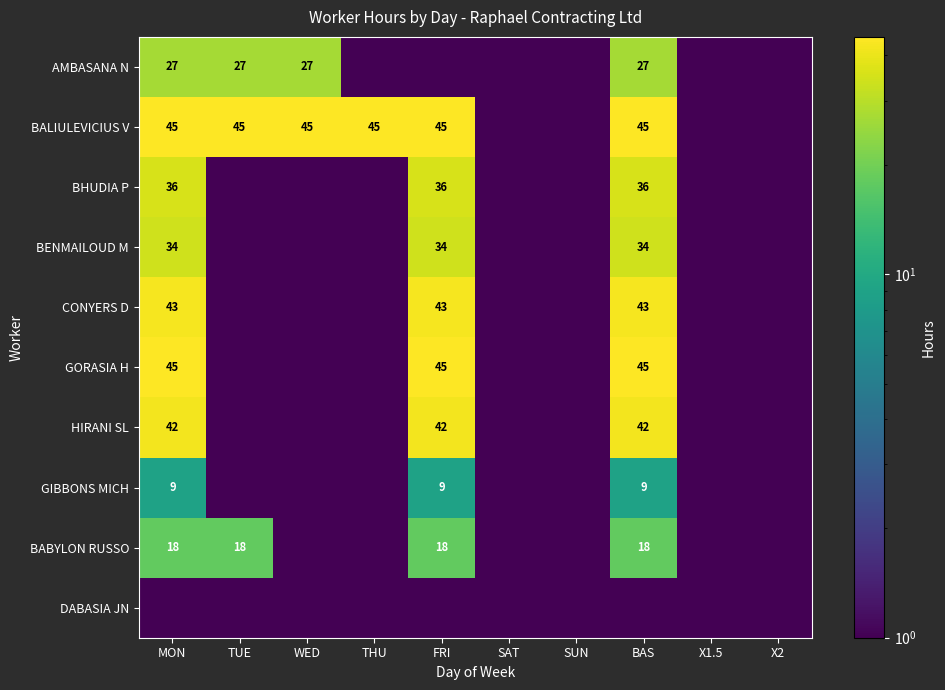

The value of GIBBONS MICH at BAS is 14.1. True or false?

False